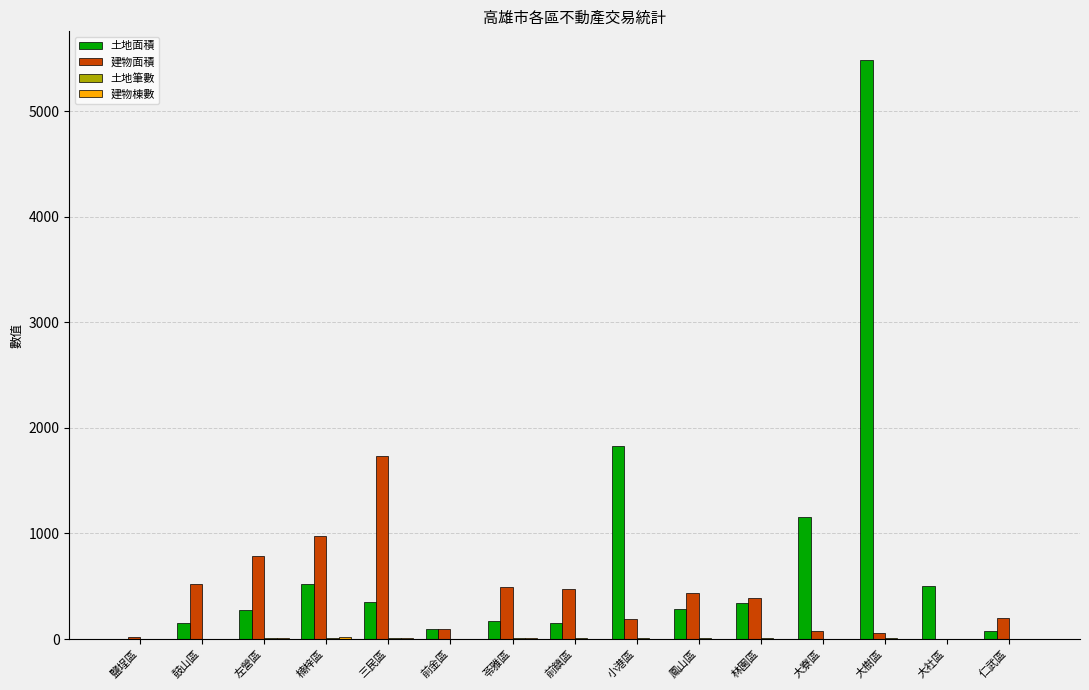

How many groups of bars are there?

15